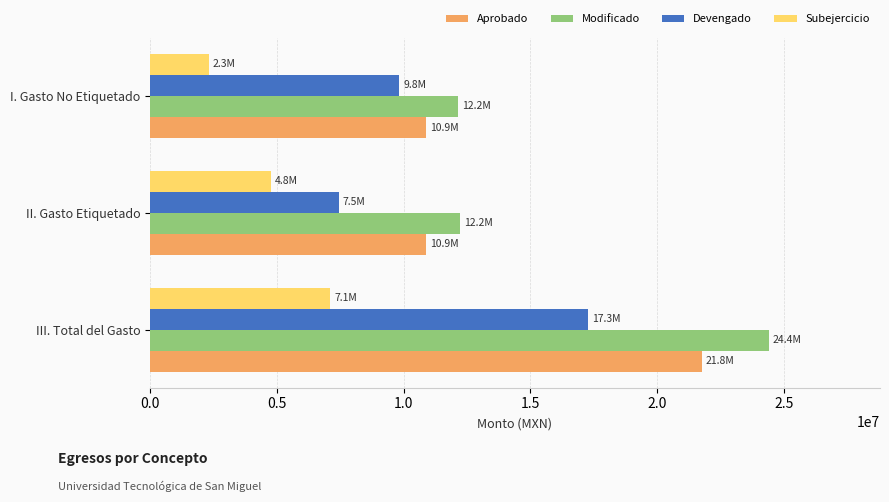

Read the Devengado value at III. Total del Gasto.

17280515.1